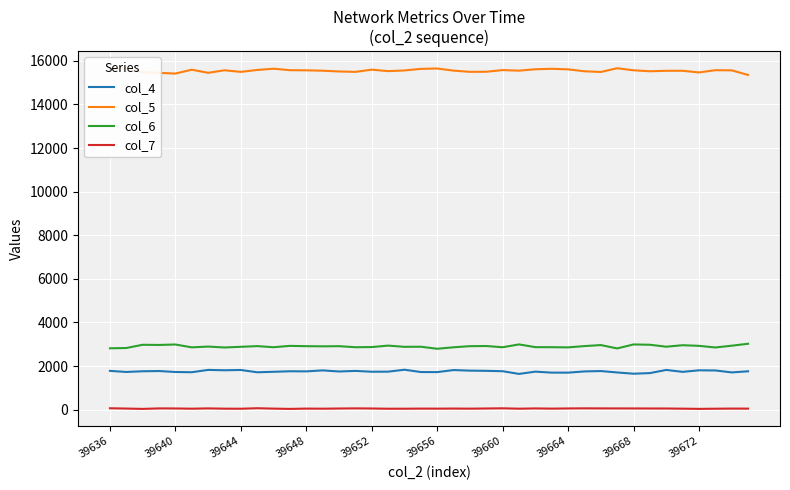

Which series has the largest total across all categories?

col_5